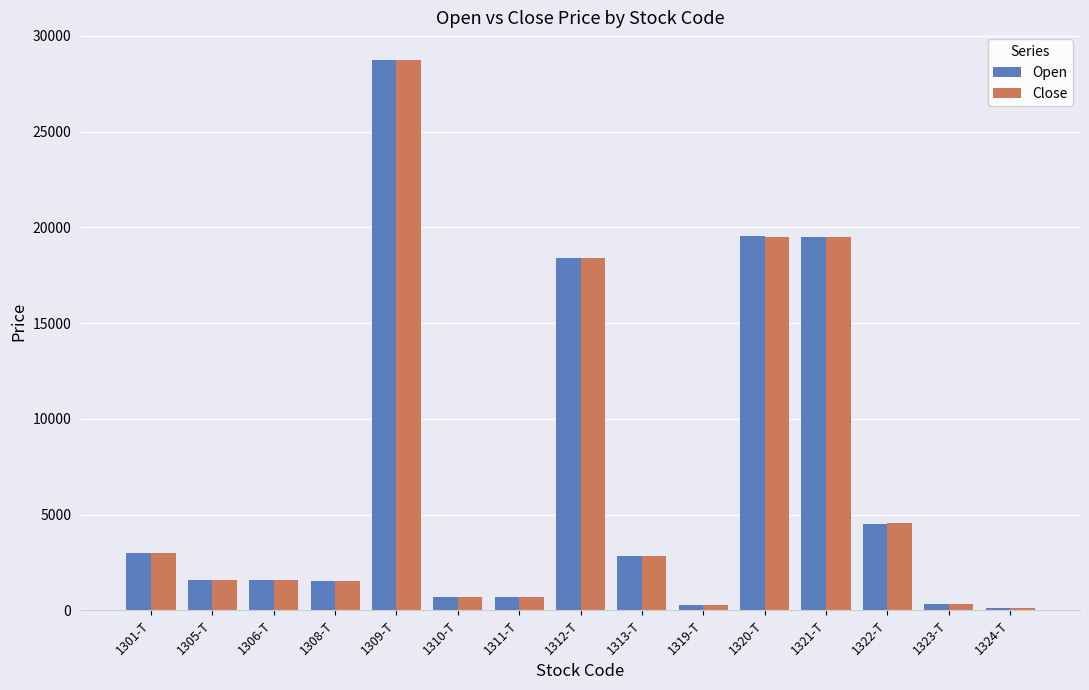

Is it true that Close equals 7615 at 1322-T?

False